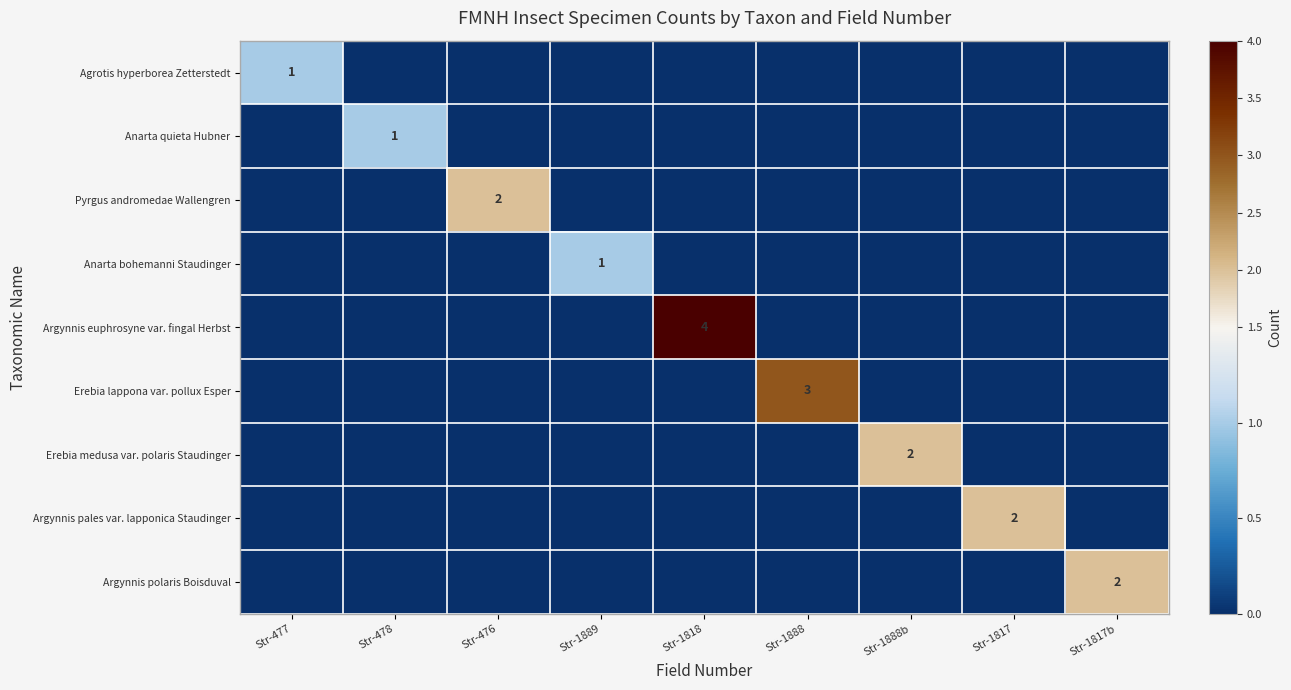

How many categories are shown in the chart?

9